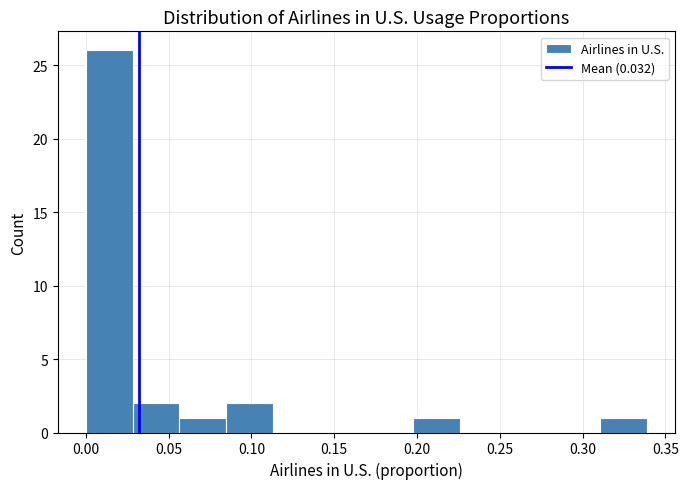

How tall is the bar that spans 0.030 to 0.055 on the x-axis? Neither the bar edges nor the heights are printed on the chart, so give them approximately, as read against the axes.

2